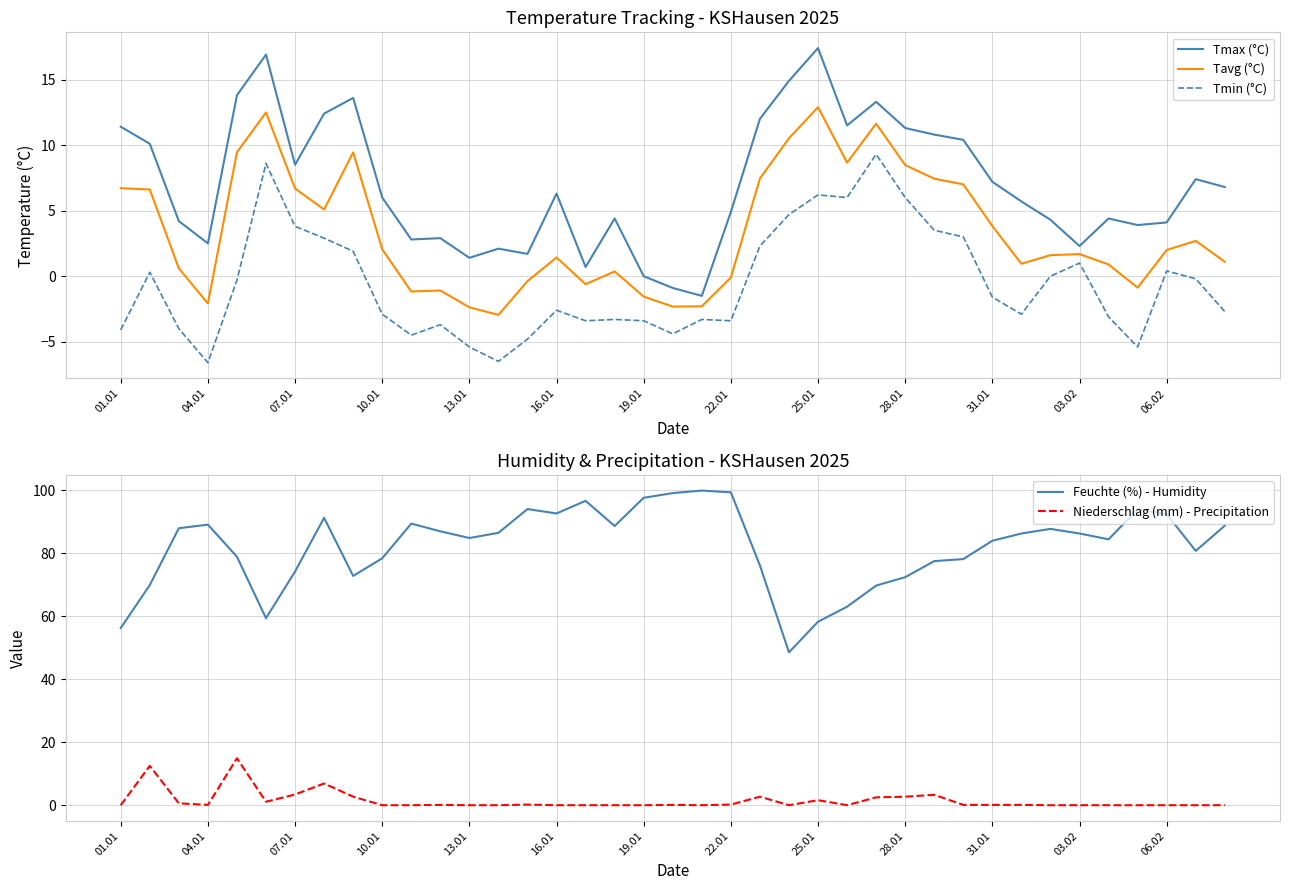

Is it true that Tavg (°C) equals 2.5 at 03.02?

False